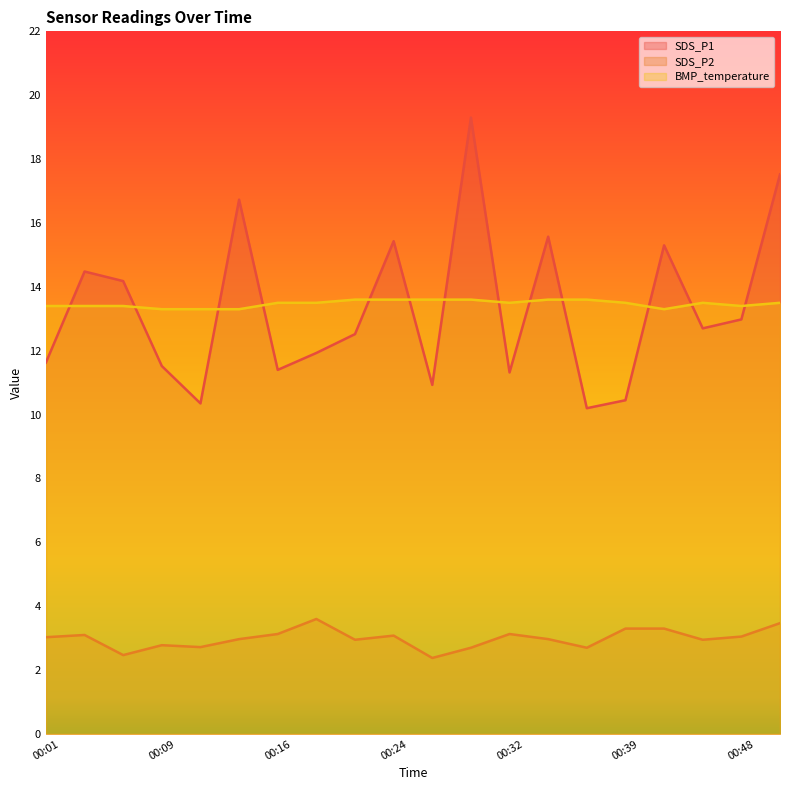

How many BMP_temperature values are between 13 and 14?

20